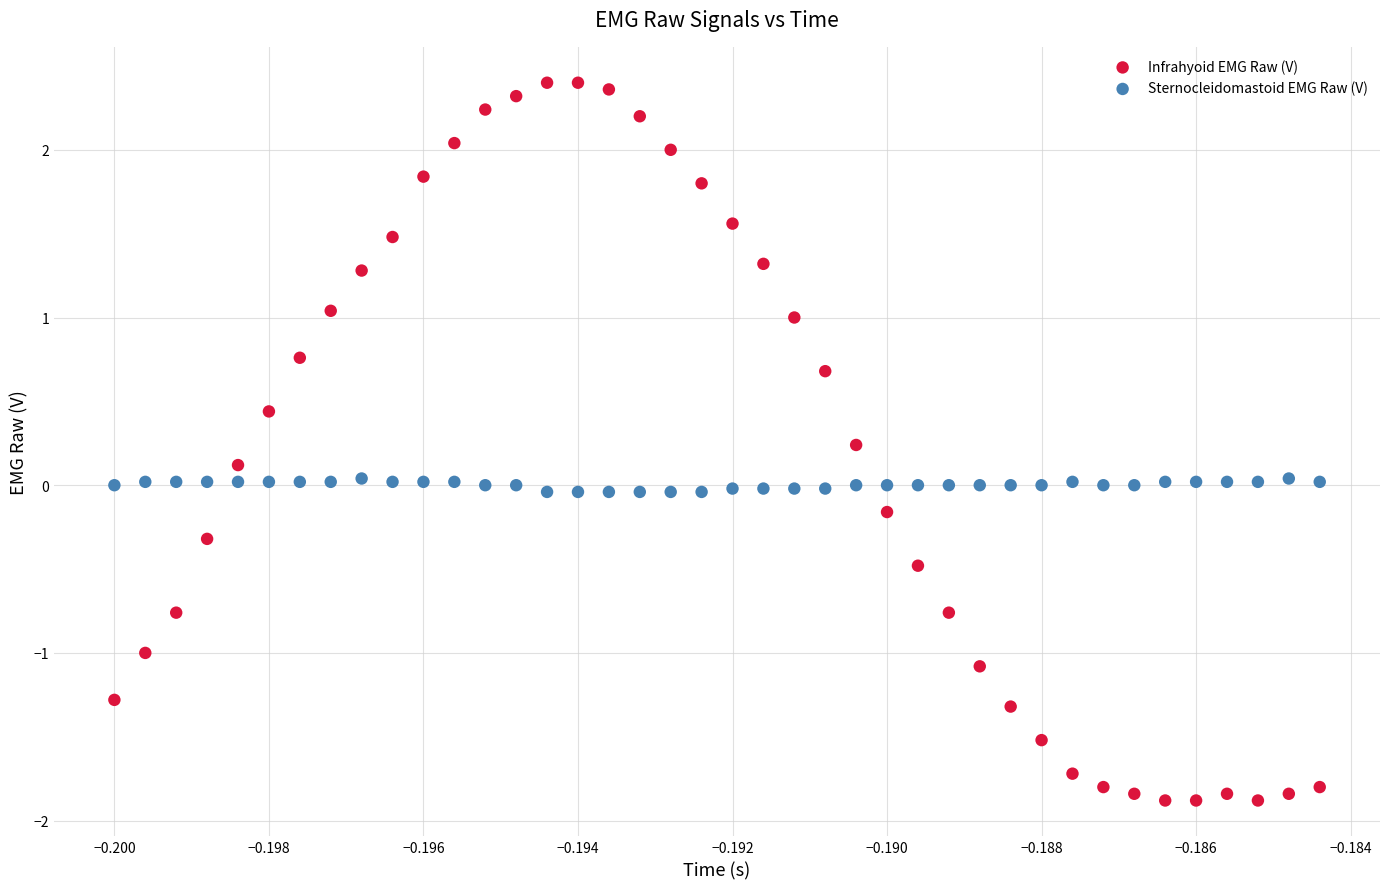

Which series contains the lowest Y value?

Infrahyoid EMG Raw (V)